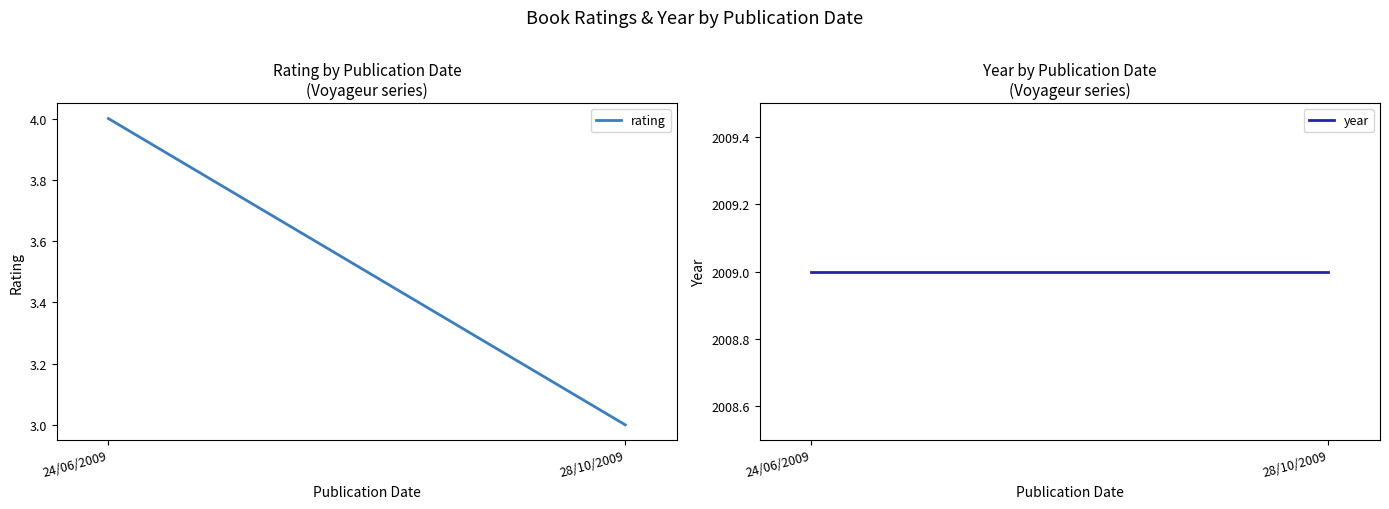

What is the difference between the rating values at 28/10/2009 and 24/06/2009?

1